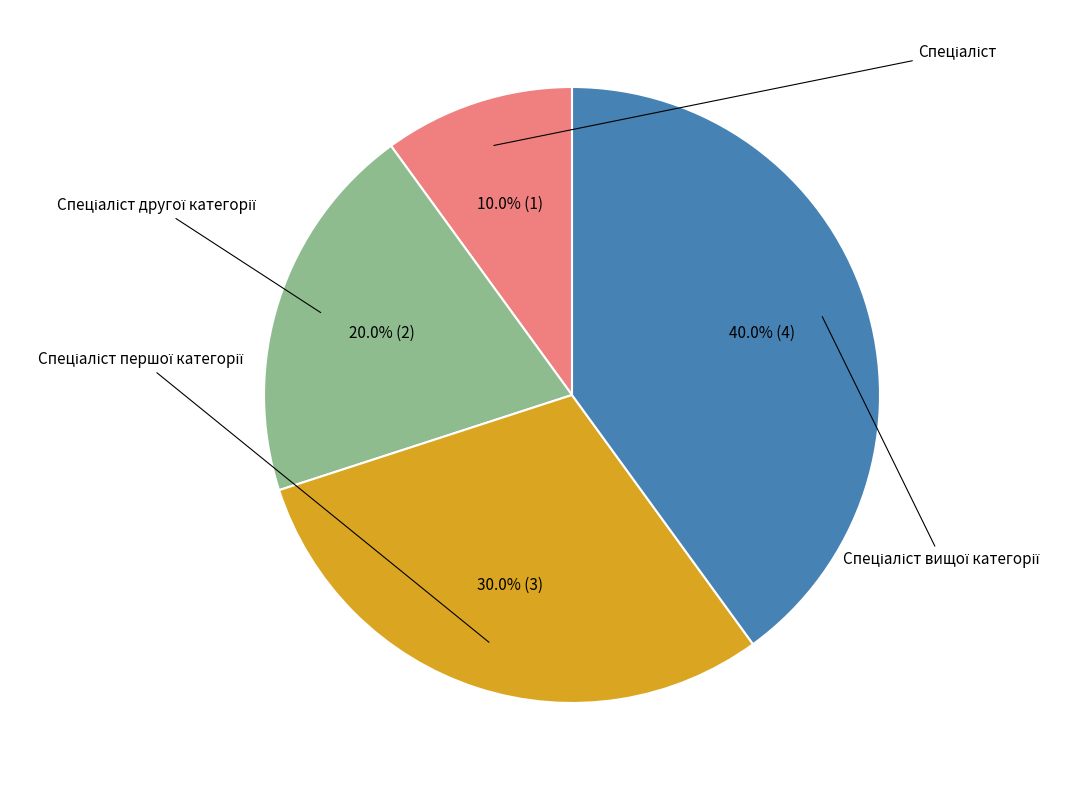

Is there a majority slice in this chart?

No